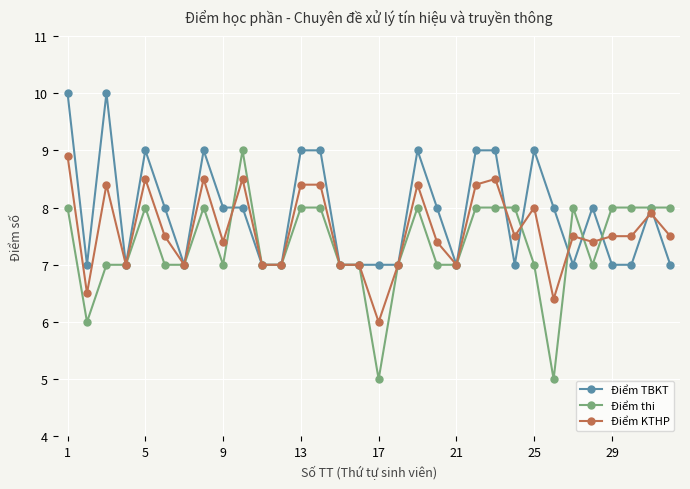

Reading left to right, what are all the values shown in this chart?

Điểm TBKT: 10.0	7.0	10.0	7.0	9.0	8.0	7.0	9.0	8.0	8.0	7.0	7.0	9.0	9.0	7.0	7.0	7.0	7.0	9.0	8.0	7.0	9.0	9.0	7.0	9.0	8.0	7.0	8.0	7.0	7.0	8.0	7.0
Điểm thi: 8.0	6.0	7.0	7.0	8.0	7.0	7.0	8.0	7.0	9.0	7.0	7.0	8.0	8.0	7.0	7.0	5.0	7.0	8.0	7.0	7.0	8.0	8.0	8.0	7.0	5.0	8.0	7.0	8.0	8.0	8.0	8.0
Điểm KTHP: 8.9	6.5	8.4	7.0	8.5	7.5	7.0	8.5	7.4	8.5	7.0	7.0	8.4	8.4	7.0	7.0	6.0	7.0	8.4	7.4	7.0	8.4	8.5	7.5	8.0	6.4	7.5	7.4	7.5	7.5	7.9	7.5